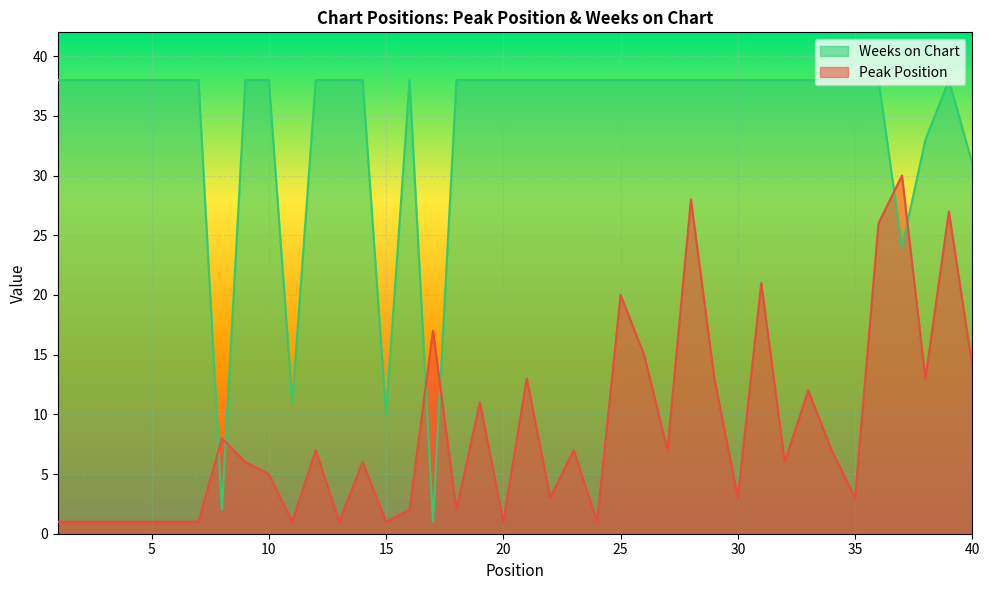

What is the sum of all Weeks on Chart values?

1366